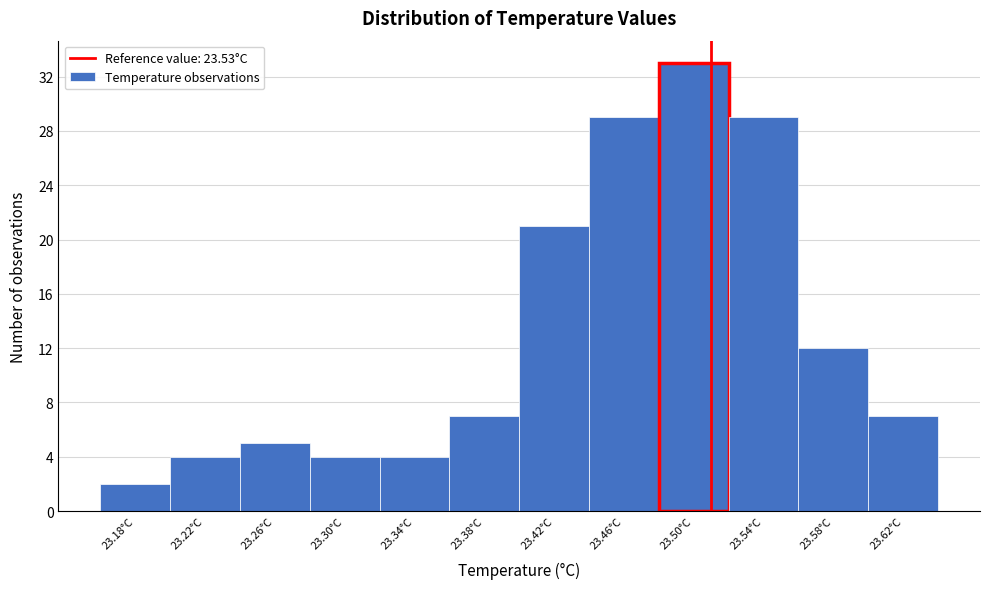

Reading left to right, what are all the values shown in this chart?

23.18°C=2	23.22°C=4	23.26°C=5	23.30°C=4	23.34°C=4	23.38°C=7	23.42°C=21	23.46°C=29	23.50°C=33	23.54°C=29	23.58°C=12	23.62°C=7